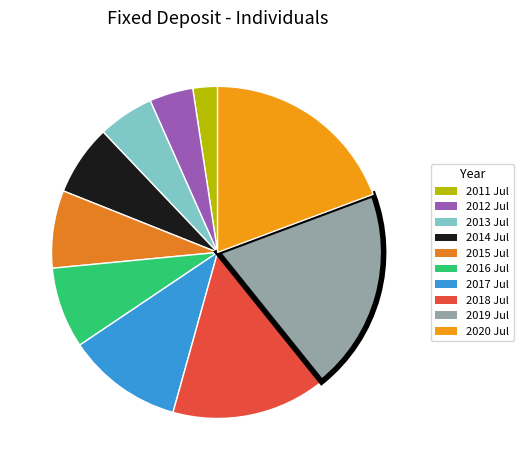

Is there any slice that represents more than half of the pie?

No